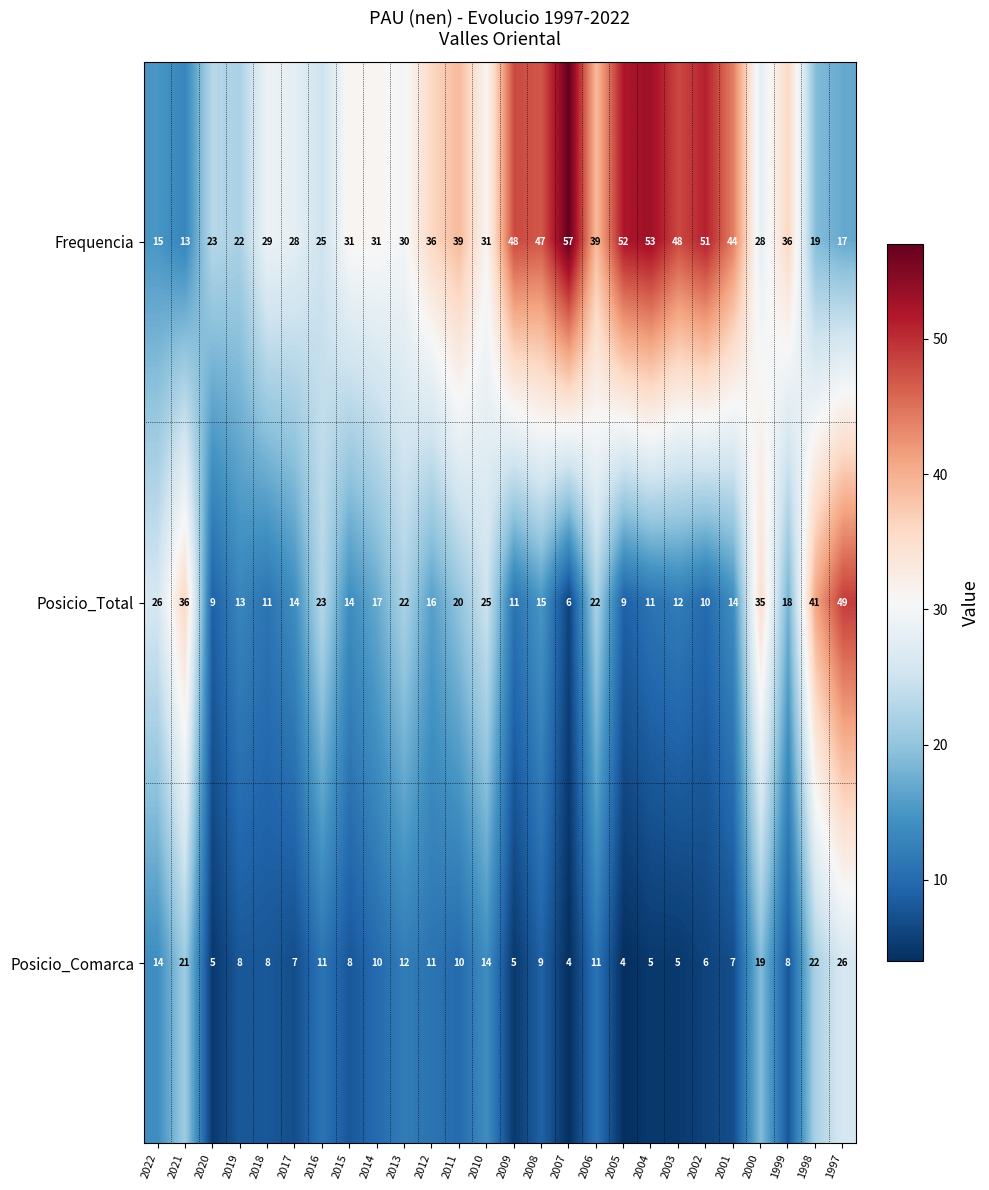

Count the number of data series in this chart.

3